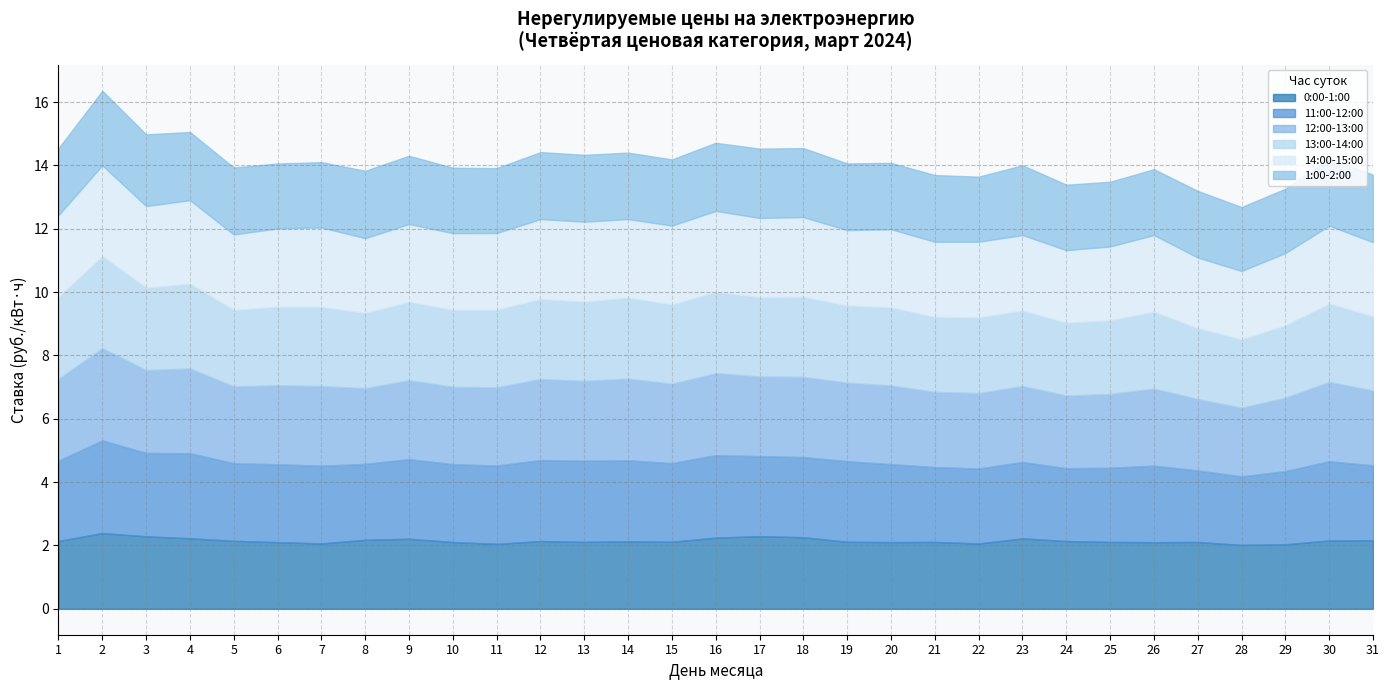

Which series ends up on top after the final intersection of 11:00-12:00 and 13:00-14:00?

11:00-12:00